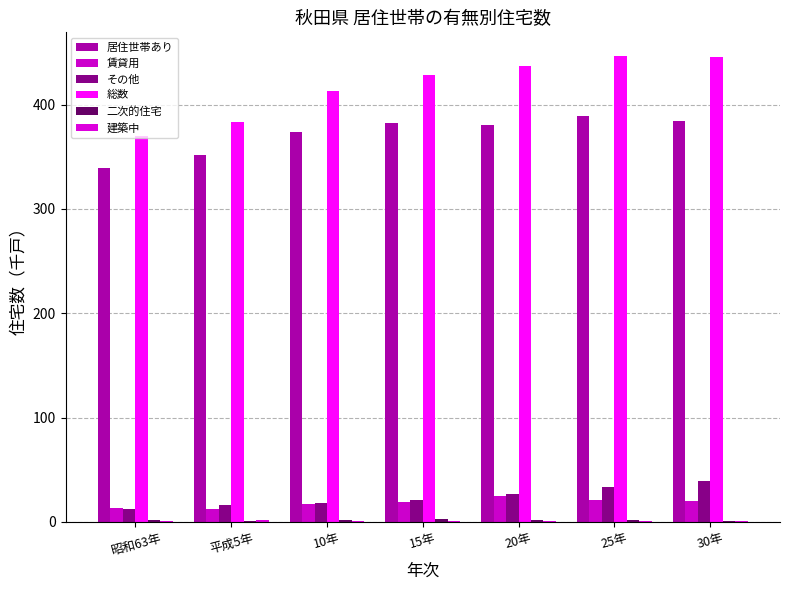

How many data points does each series have?

7